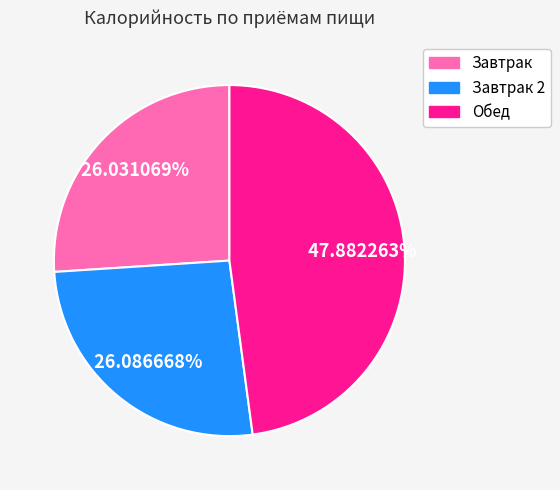

How many slices are in this pie chart?

3